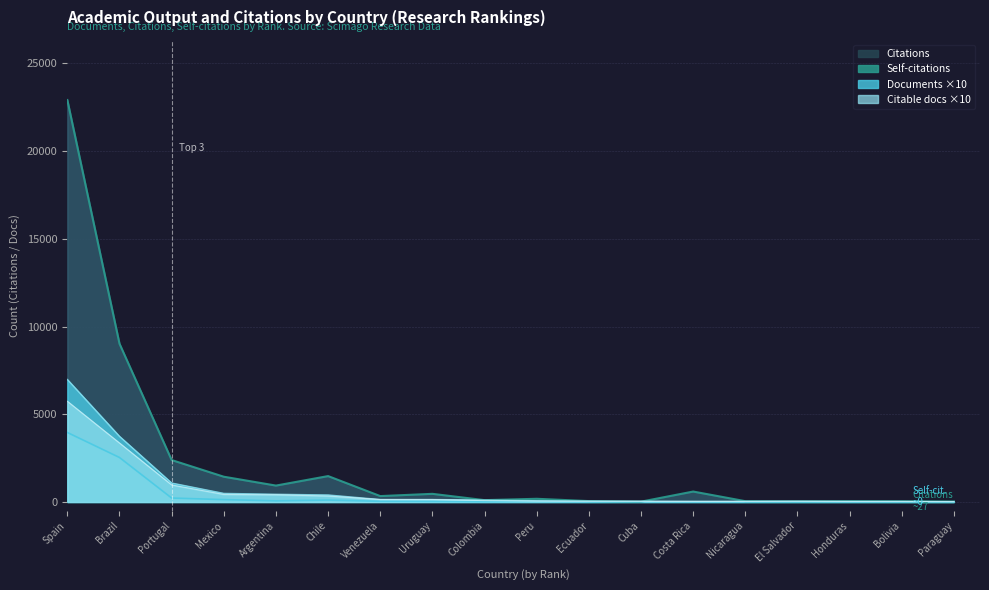

At which label does Documents first exceed 110?

Spain